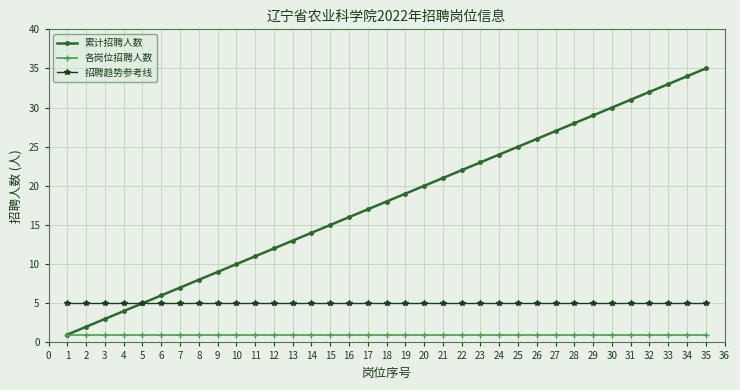

True or false: 招聘趋势参考线 and 各岗位招聘人数 cross at least once.

False